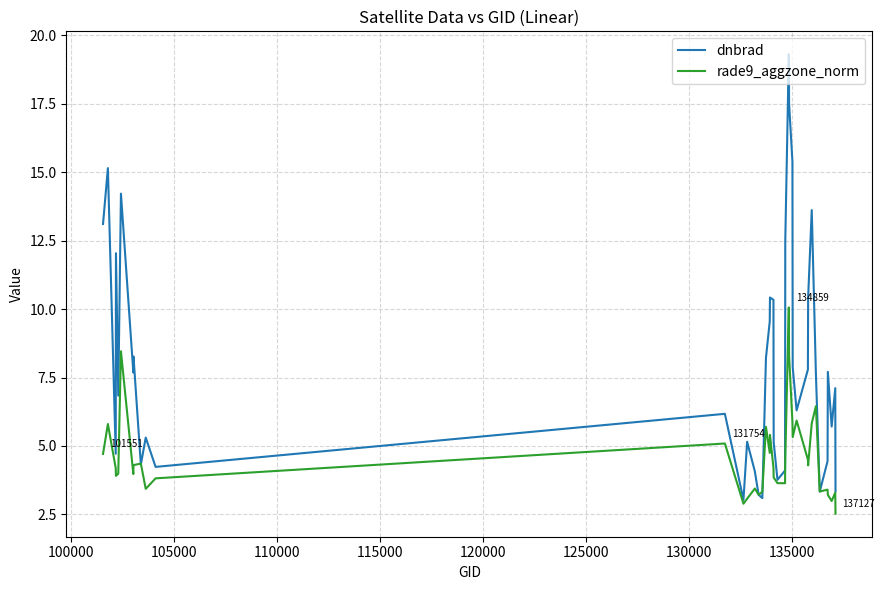

What are all the series names shown in the legend?

dnbrad, rade9_aggzone_norm